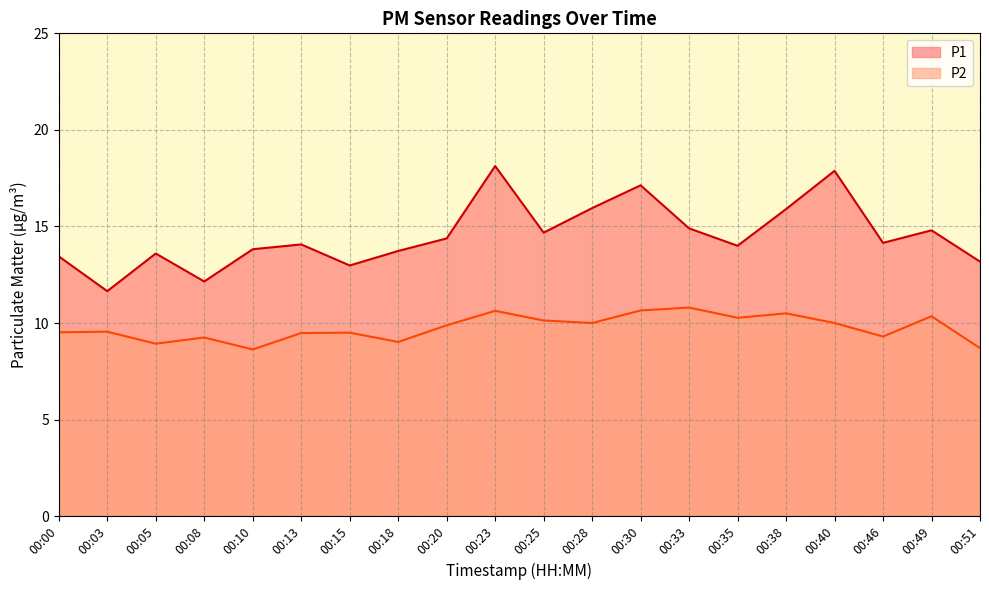

At which label does P2 reach its peak?

00:33